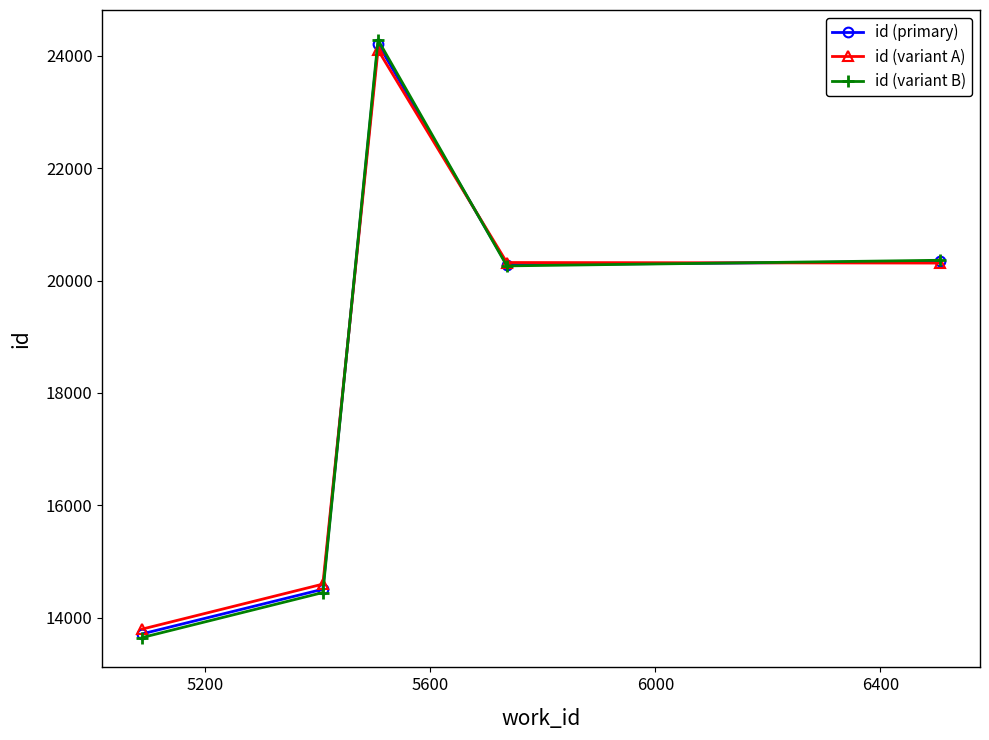

What is the sum of all id (variant A) values?

93130